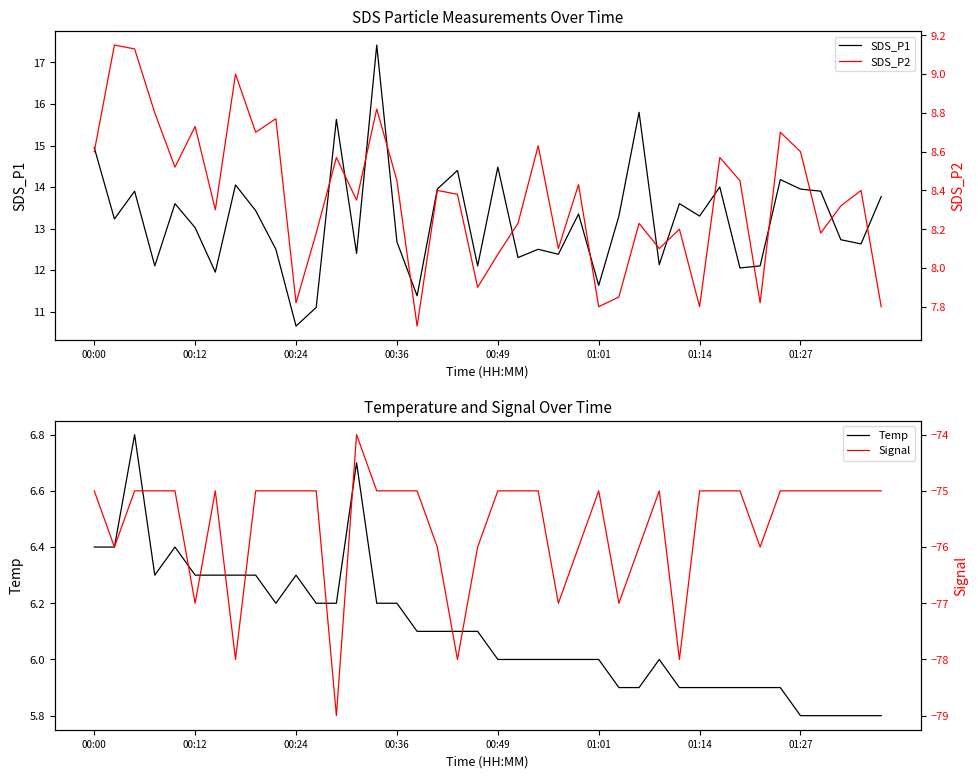

What is the difference between the second highest and second lowest values in the SDS_P2 series?

1.3